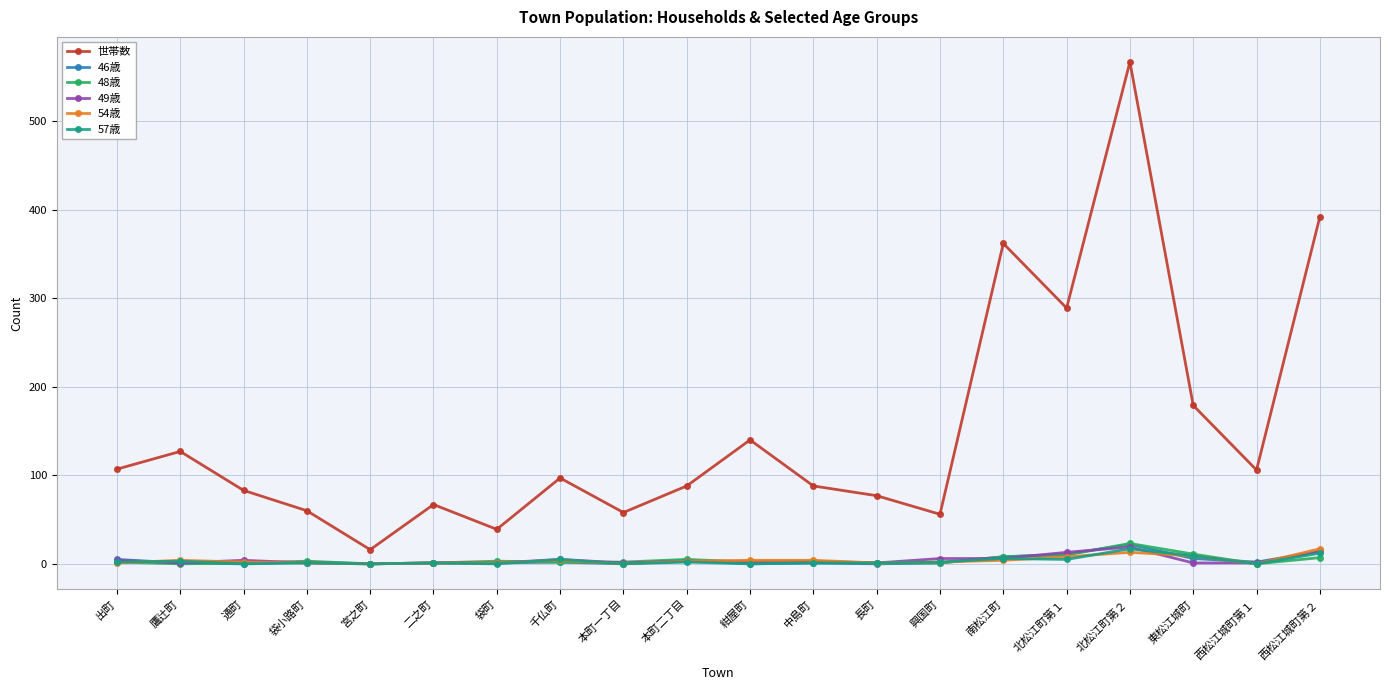

What is the sum of the 48歳 values at 袋小路町 and 西松江城町第１?

3